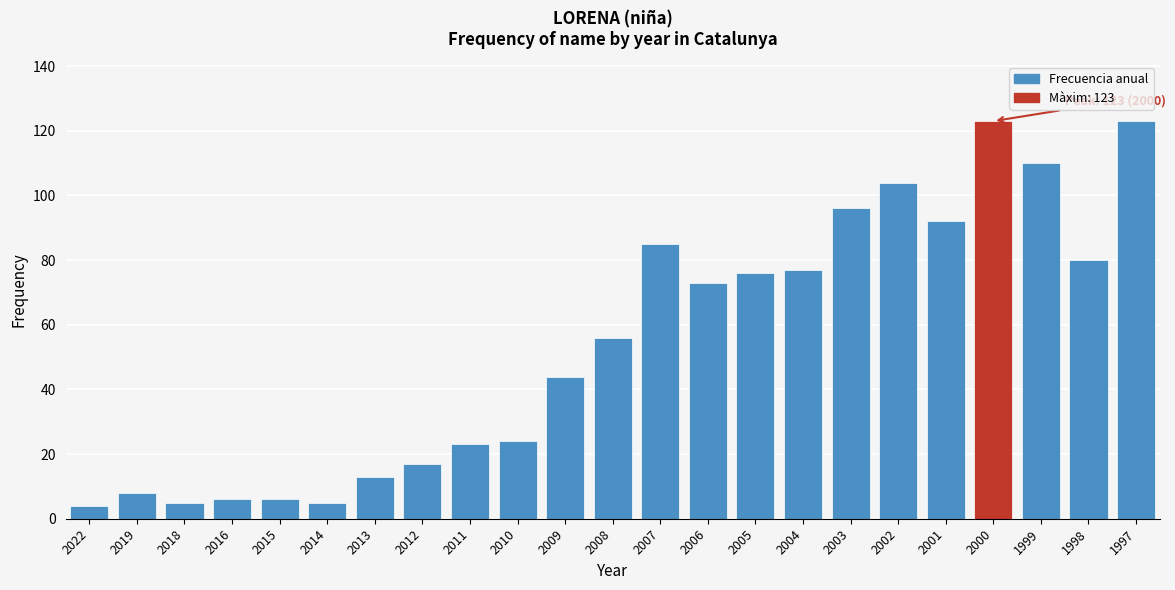

Reading left to right, extract all data points from this chart.

2022=4	2019=8	2018=5	2016=6	2015=6	2014=5	2013=13	2012=17	2011=23	2010=24	2009=44	2008=56	2007=85	2006=73	2005=76	2004=77	2003=96	2002=104	2001=92	2000=123	1999=110	1998=80	1997=123